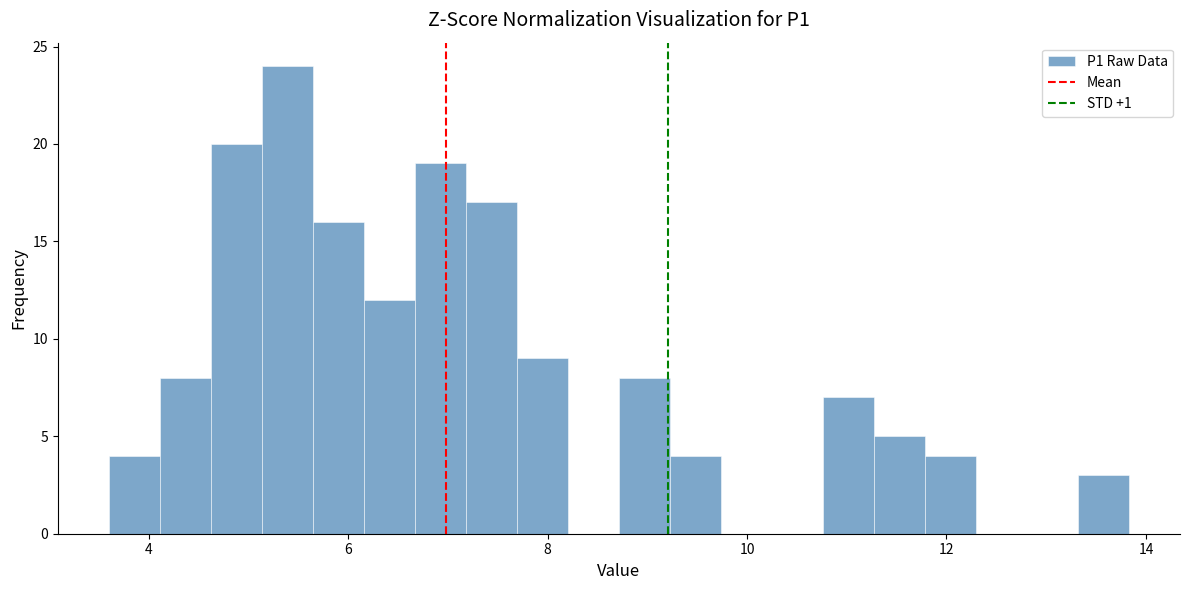

Around what value on the x-axis is the tallest bar? Give the approximate position of its centre, as read against the axis.

5.4